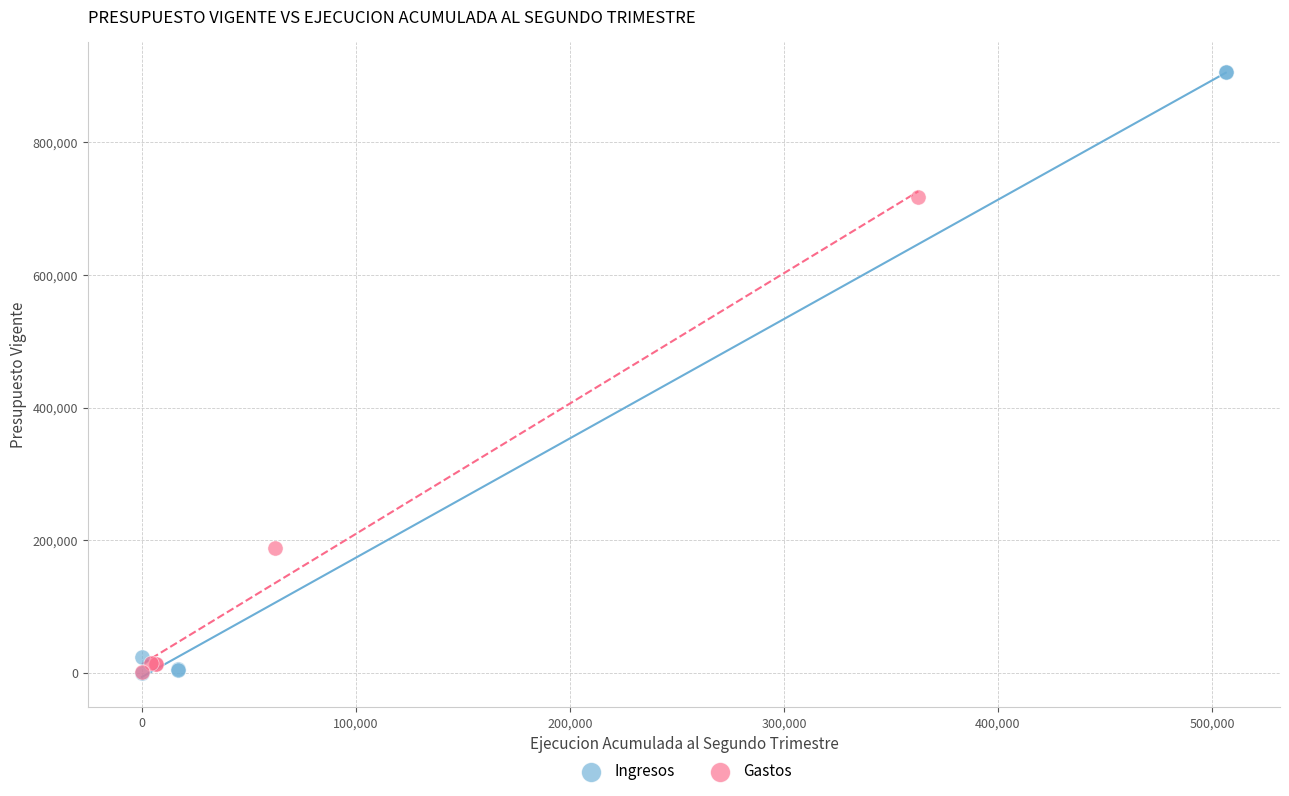

Which series has the largest Y range (max minus min)?

Ingresos